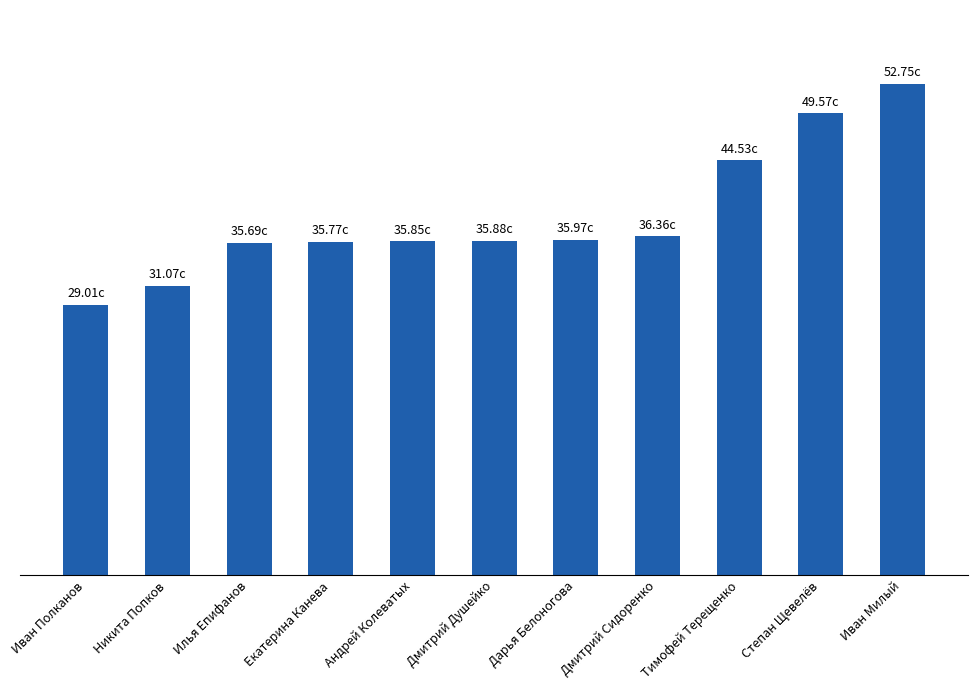

Is it true that the value at Тимофей Терещенко is 20.4?

False